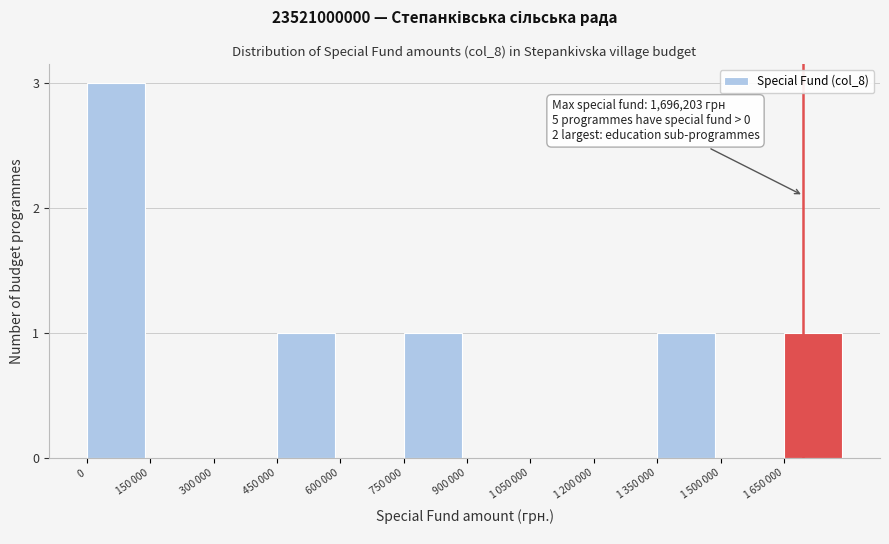

What is the maximum value shown in the chart?

3